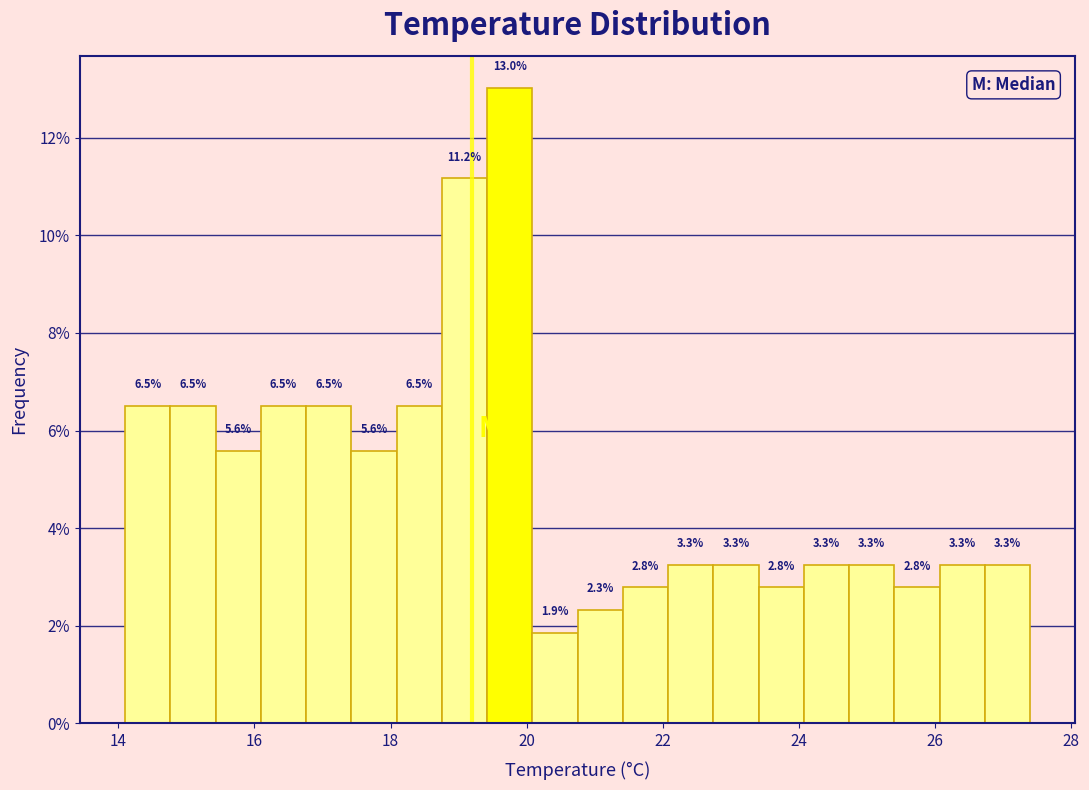

Read against the x-axis, roughly where is the centre of the tallest bar?

19.8